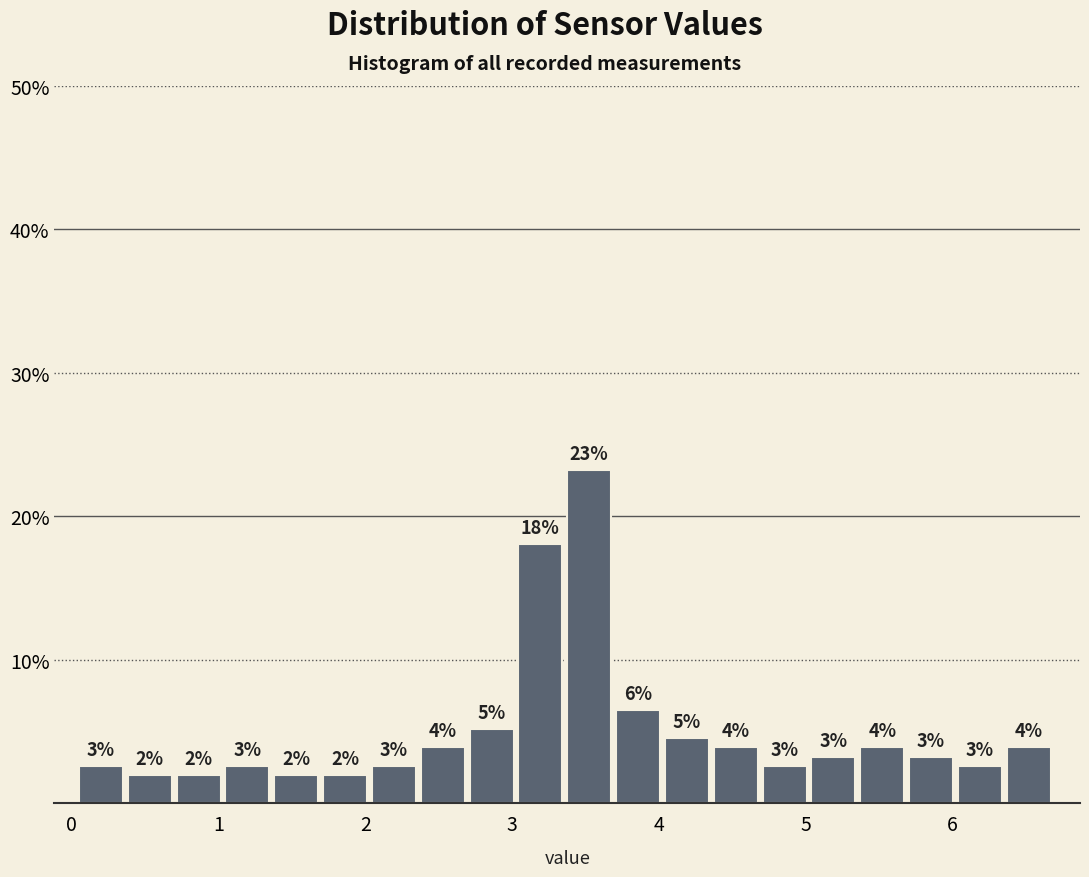

Read against the x-axis, roughly where is the centre of the tallest bar?

3.5